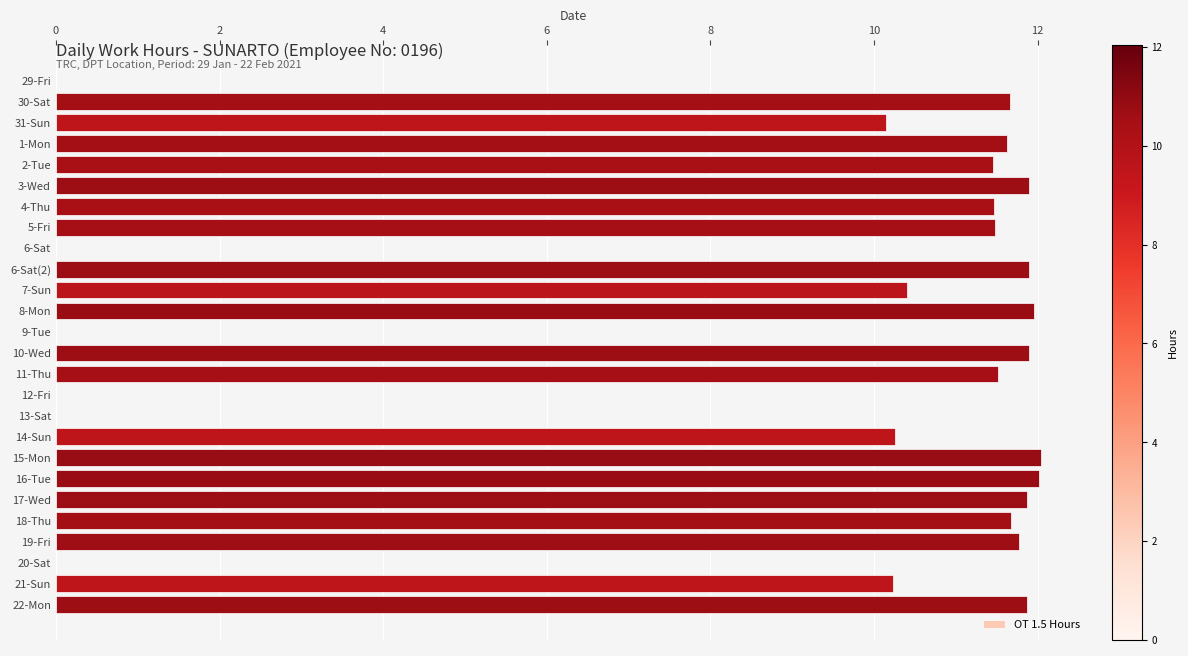

Count the number of categories in the chart.

26